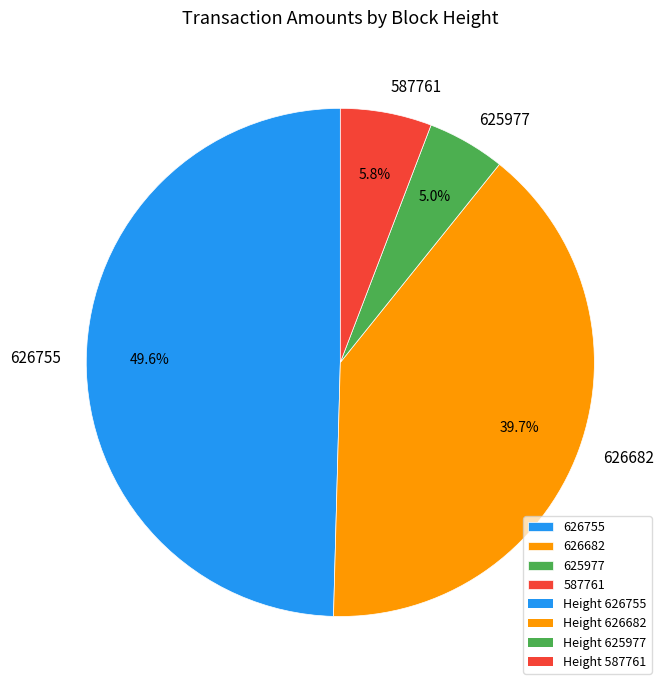

Rank the categories by value from lowest to highest.

625977, 587761, 626682, 626755